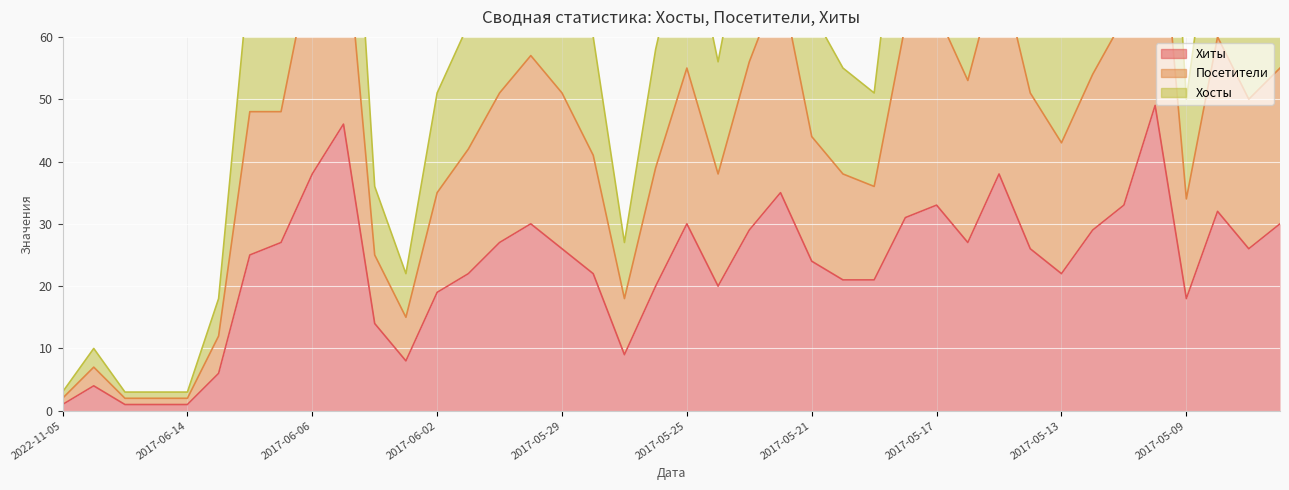

What is the minimum value for Хиты?

1